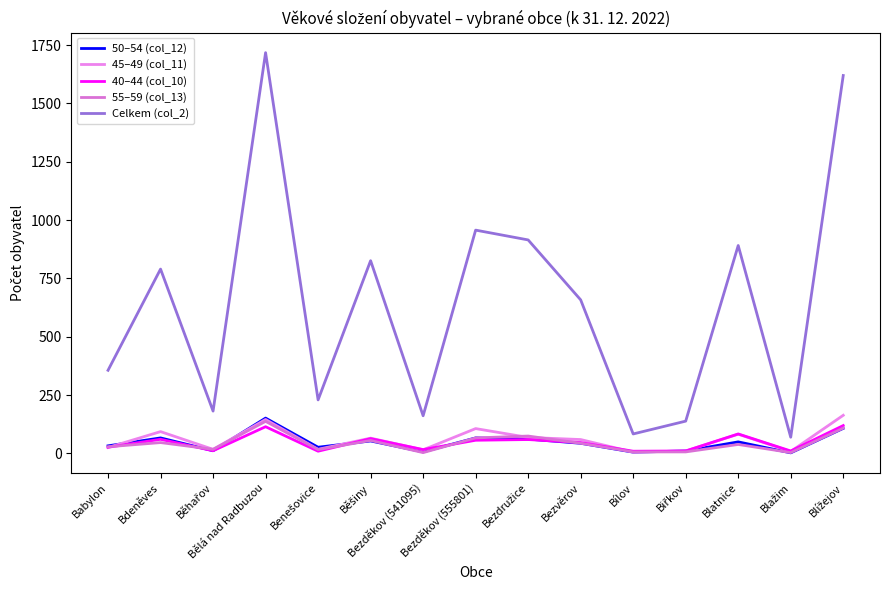

Read the 55–59 (col_13) value at Bílov, to the nearest 5.

5